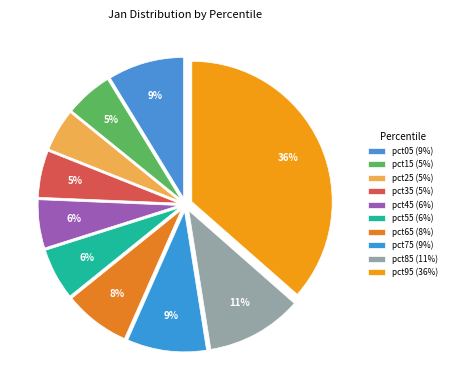

Which category has the biggest portion of the pie?

pct95